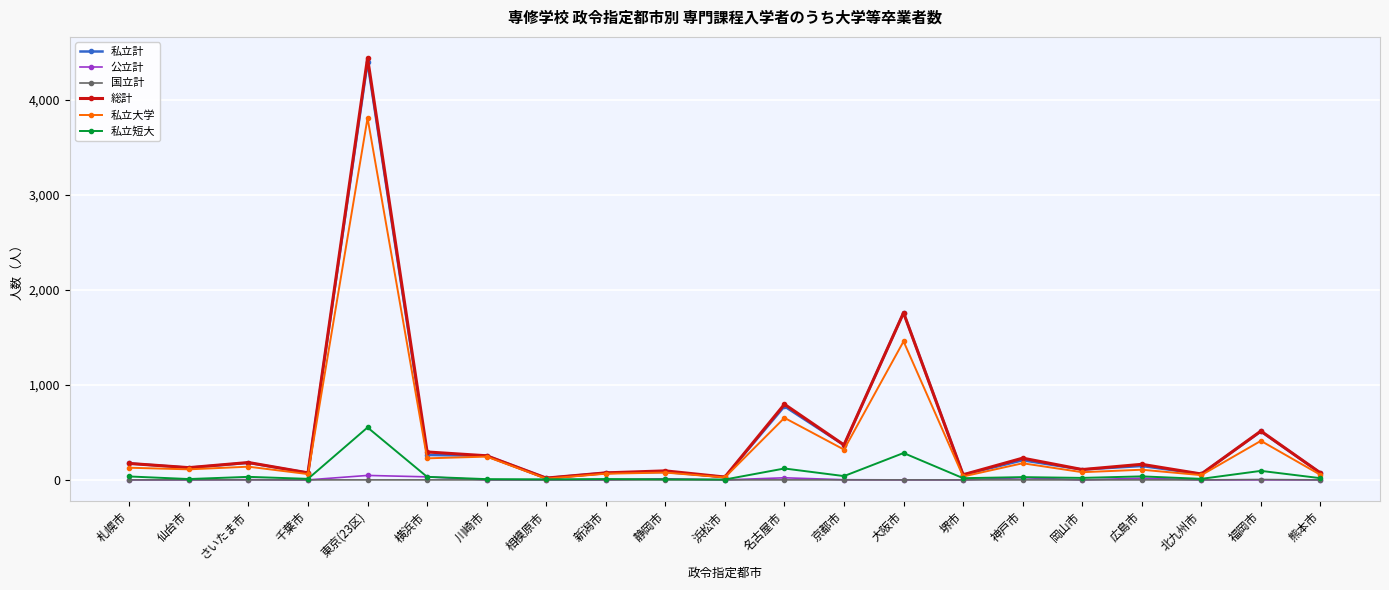

True or false: 総計 has more than 0 interior local peaks.

True